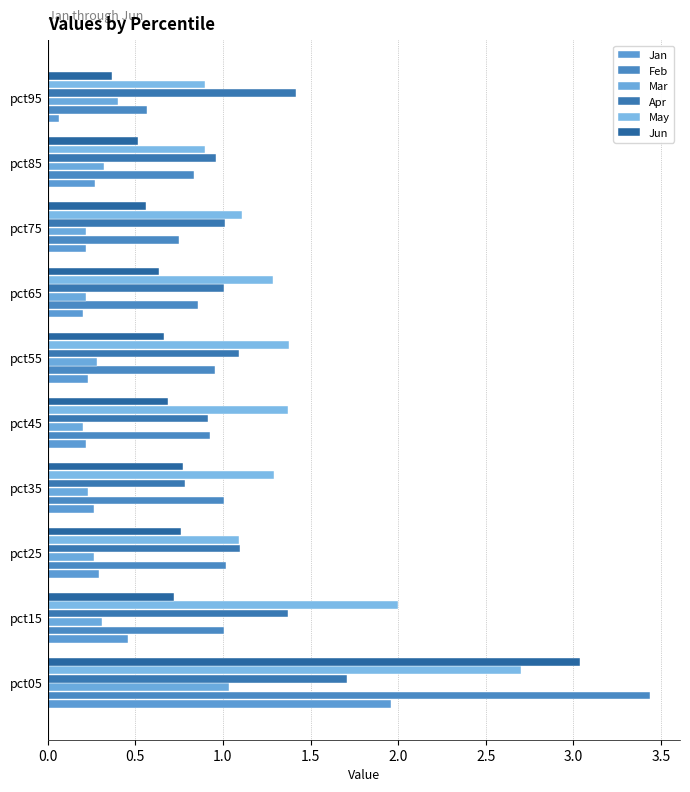

What is the maximum value for May?

2.7